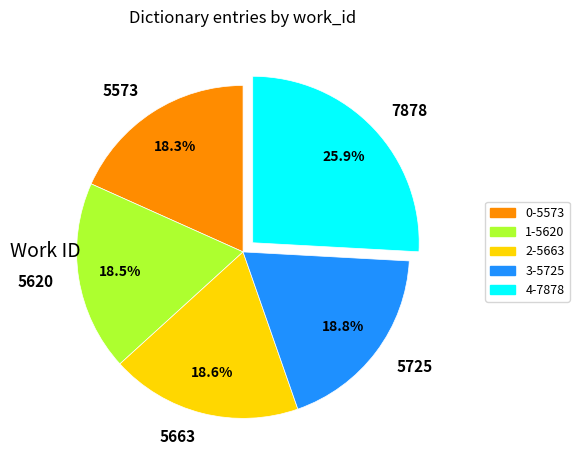

What is the largest slice in the pie chart?

7878